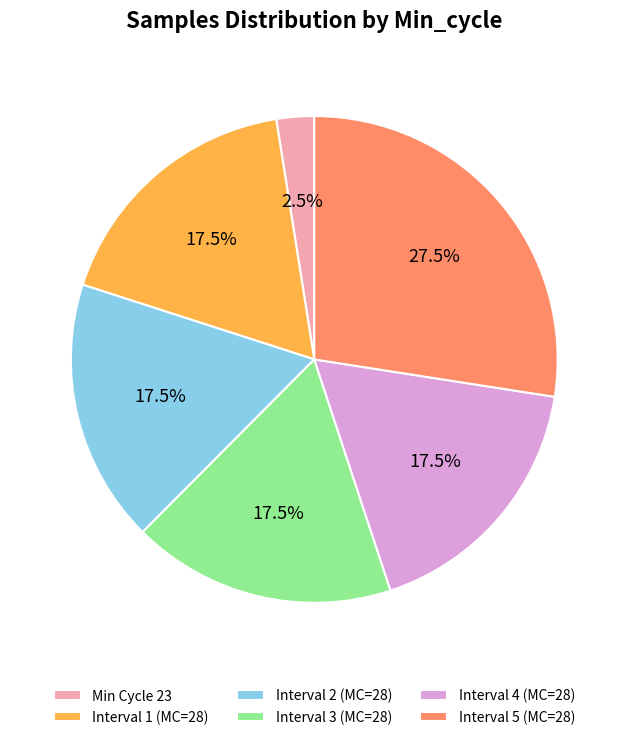

Does Interval 2 (MC=28) account for over 50% of the chart?

No